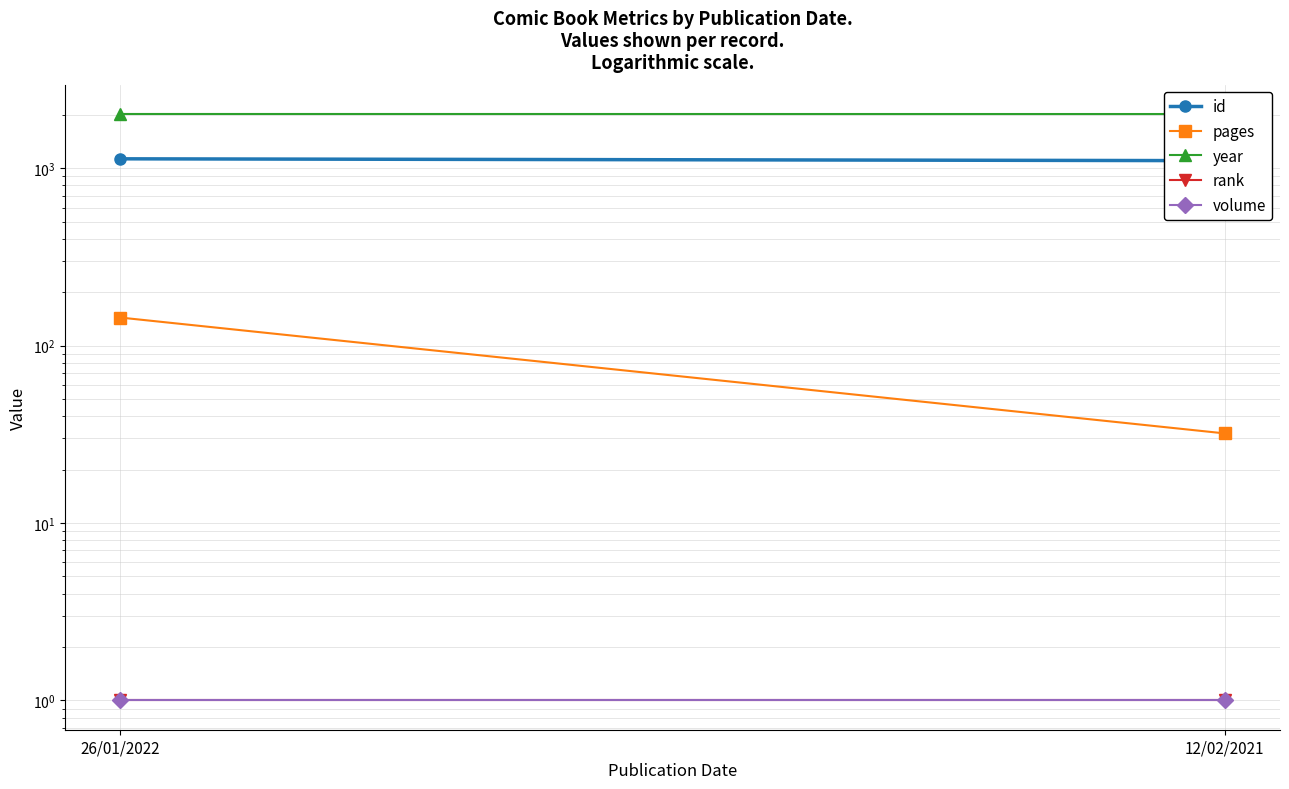

Rank the categories by volume value from lowest to highest.

26/01/2022, 12/02/2021